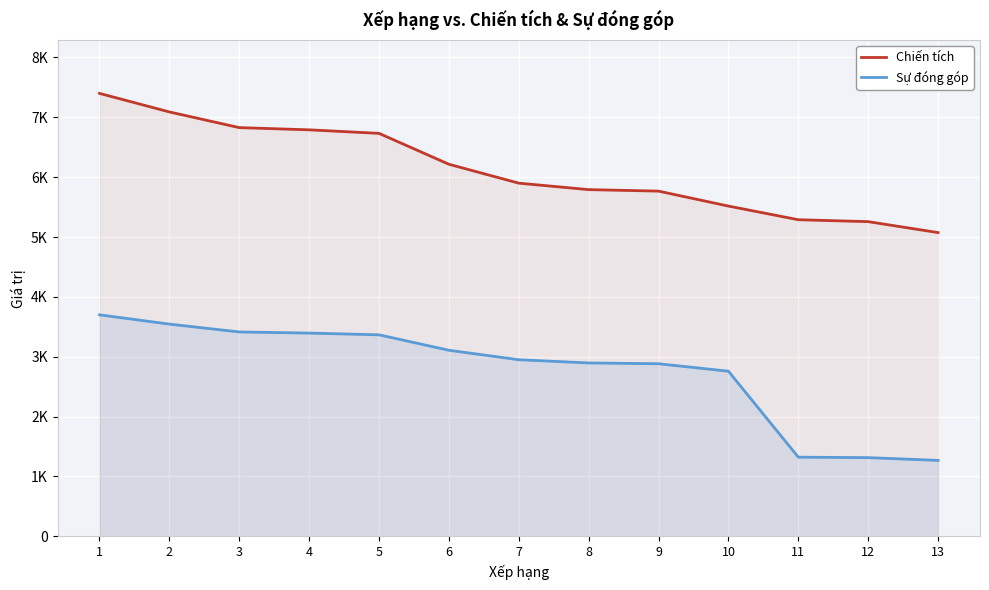

True or false: Chiến tích and Sự đóng góp cross at least once.

False